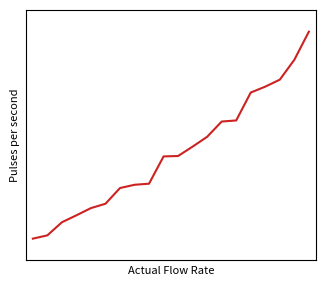

True or false: there are more than 2 points higher than both neighbors.

False